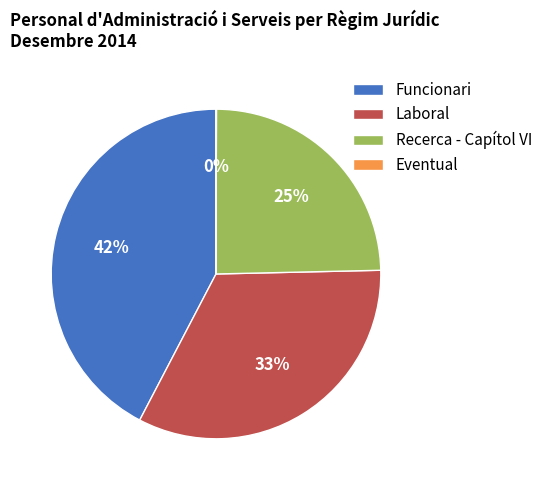

The Recerca - Capítol VI slice represents 25% of the pie. True or false?

True